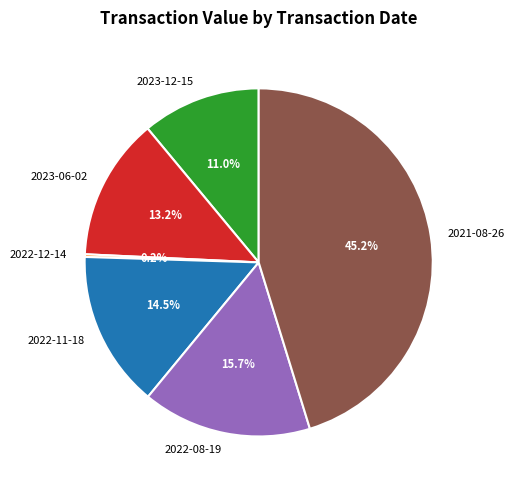

Which has a higher value, 2021-08-26 or 2022-08-19?

2021-08-26